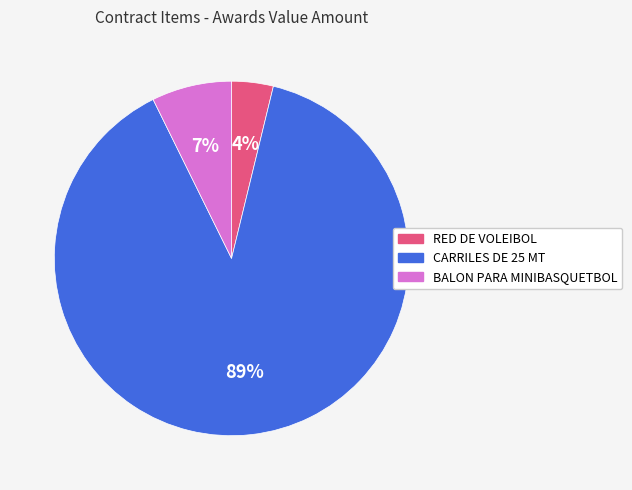

Do CARRILES DE 25 MT and RED DE VOLEIBOL together represent more than half of the pie?

Yes